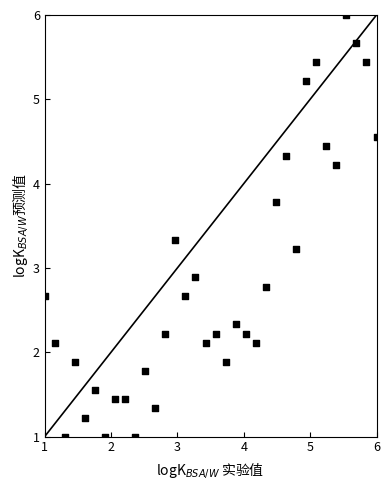

What is the range of Y values (max minus min)?

5.0